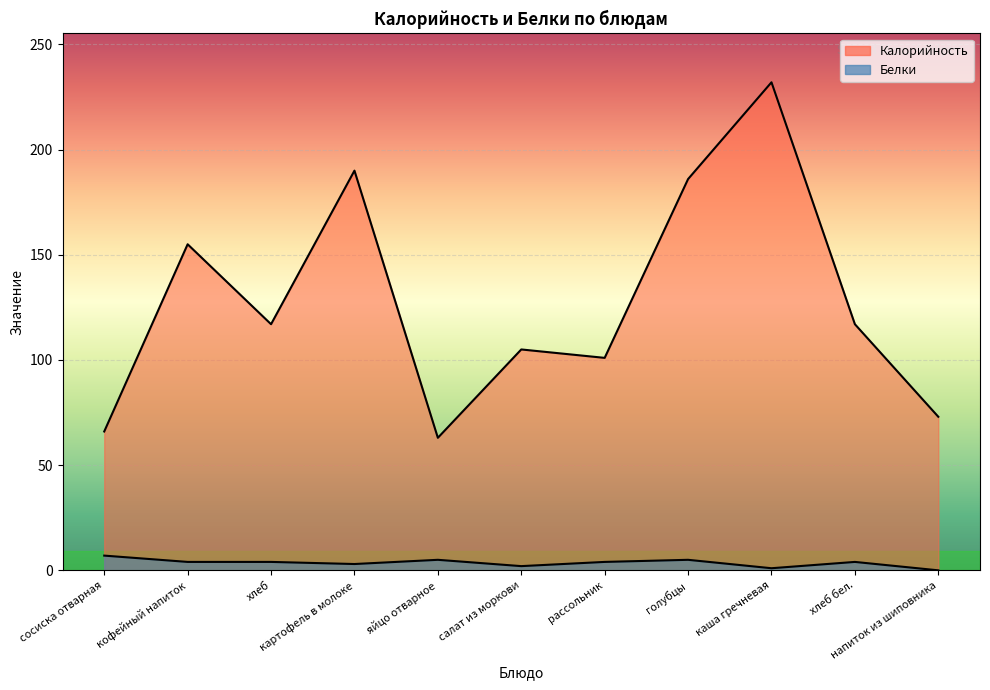

What is the average value of the Белки series?

4